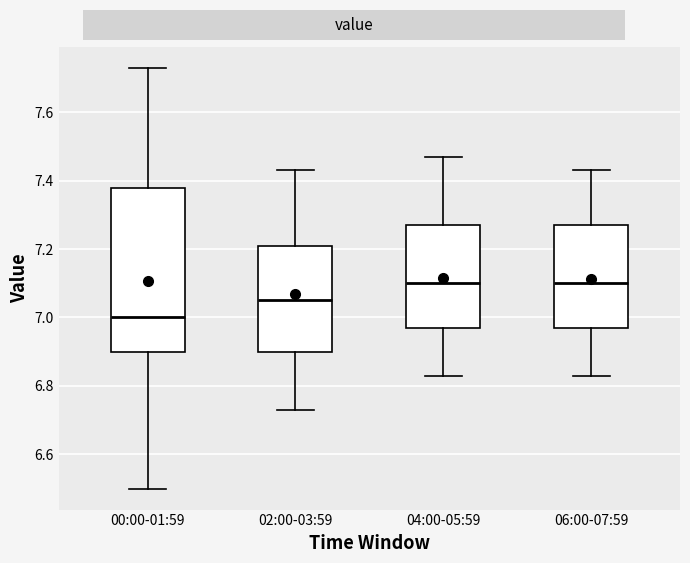

Reading left to right, transcribe this box plot: for each box, give where its median line is, the range the box spans, and where its two whiskers end, as read against the y-axis. The values are not printed on the chart, so give them approximately, as read against the axis.

00:00-01:59: median 7.00, box 6.90 to 7.38, whiskers 6.50 to 7.74
02:00-03:59: median 7.06, box 6.90 to 7.20, whiskers 6.74 to 7.44
04:00-05:59: median 7.10, box 6.98 to 7.28, whiskers 6.84 to 7.48
06:00-07:59: median 7.10, box 6.98 to 7.28, whiskers 6.84 to 7.44